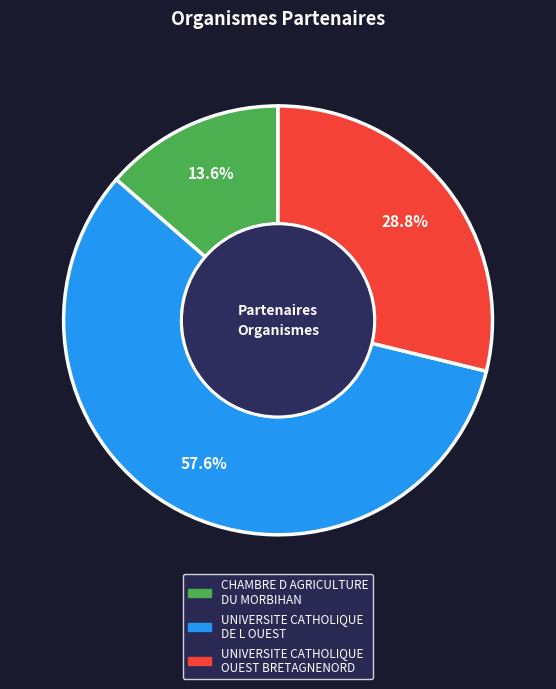

How much of the chart is everything except CHAMBRE D AGRICULTURE DU MORBIHAN?

86.4%